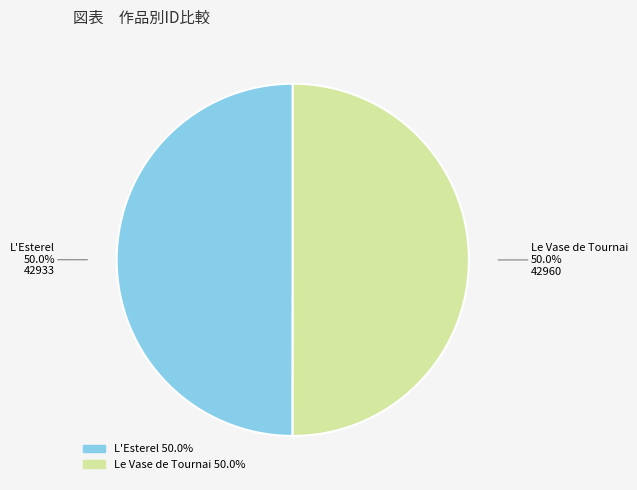

To the nearest percent, what is the average slice percentage?

50%